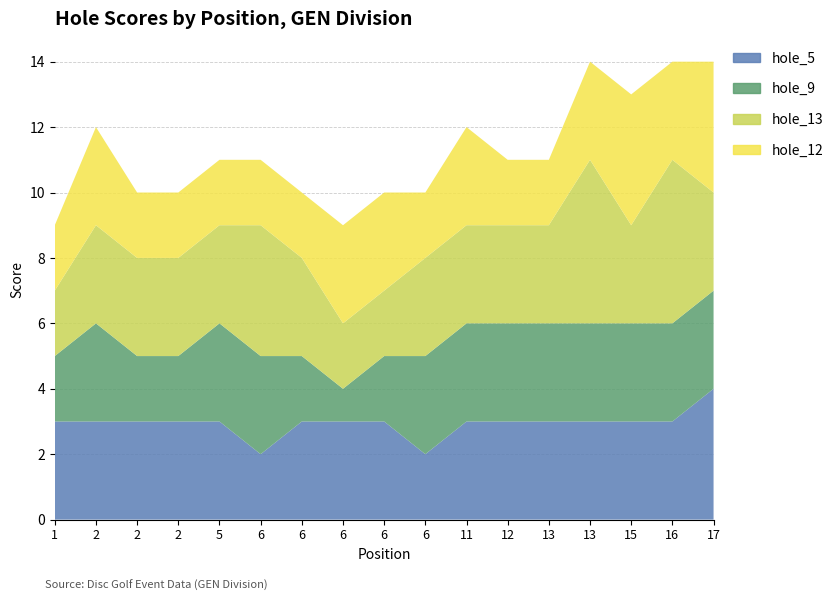

Reading left to right, transcribe all the data shown in this chart.

hole_5: 3	3	3	3	3	2	3	3	3	2	3	3	3	3	3	3	4
hole_9: 2	3	2	2	3	3	2	1	2	3	3	3	3	3	3	3	3
hole_13: 2	3	3	3	3	4	3	2	2	3	3	3	3	5	3	5	3
hole_12: 2	3	2	2	2	2	2	3	3	2	3	2	2	3	4	3	4